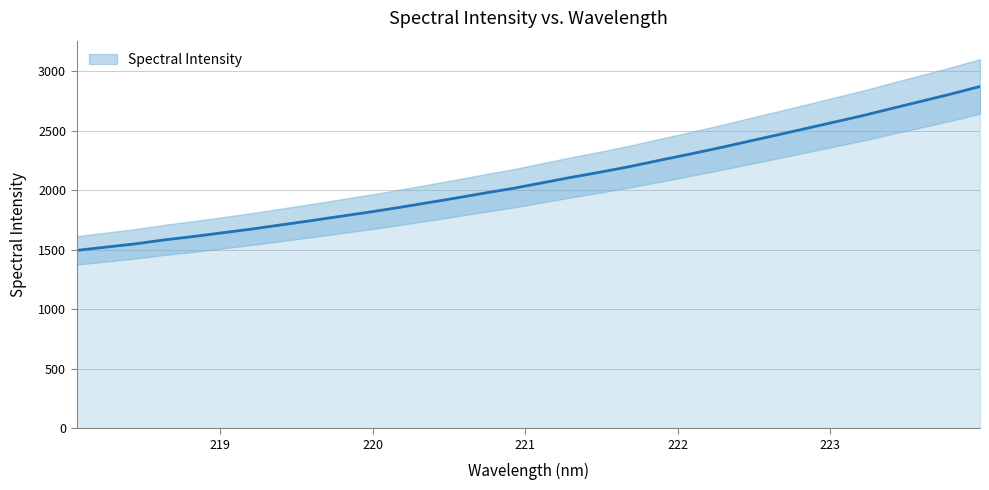

How many data points does each series have?

32